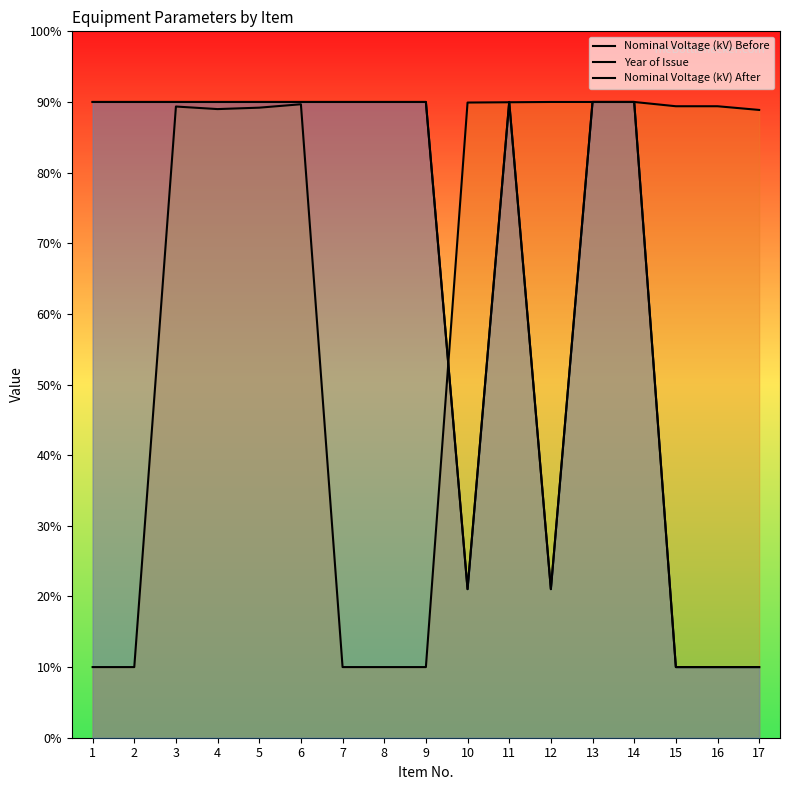

What is the value of the Year of Issue point at the 1st from the left?

10.0